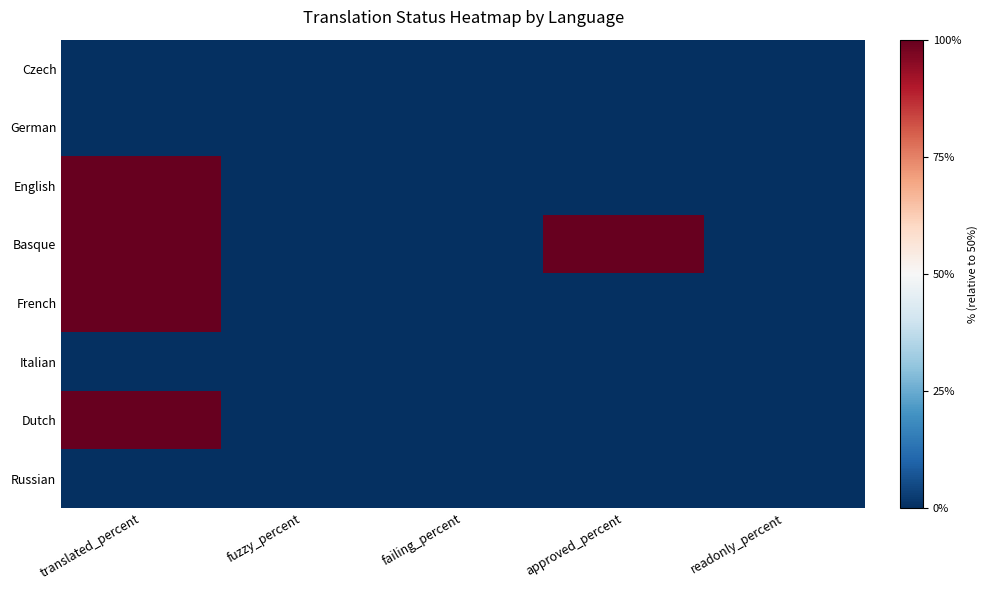

At which category is the sum across all series the highest?

translated_percent